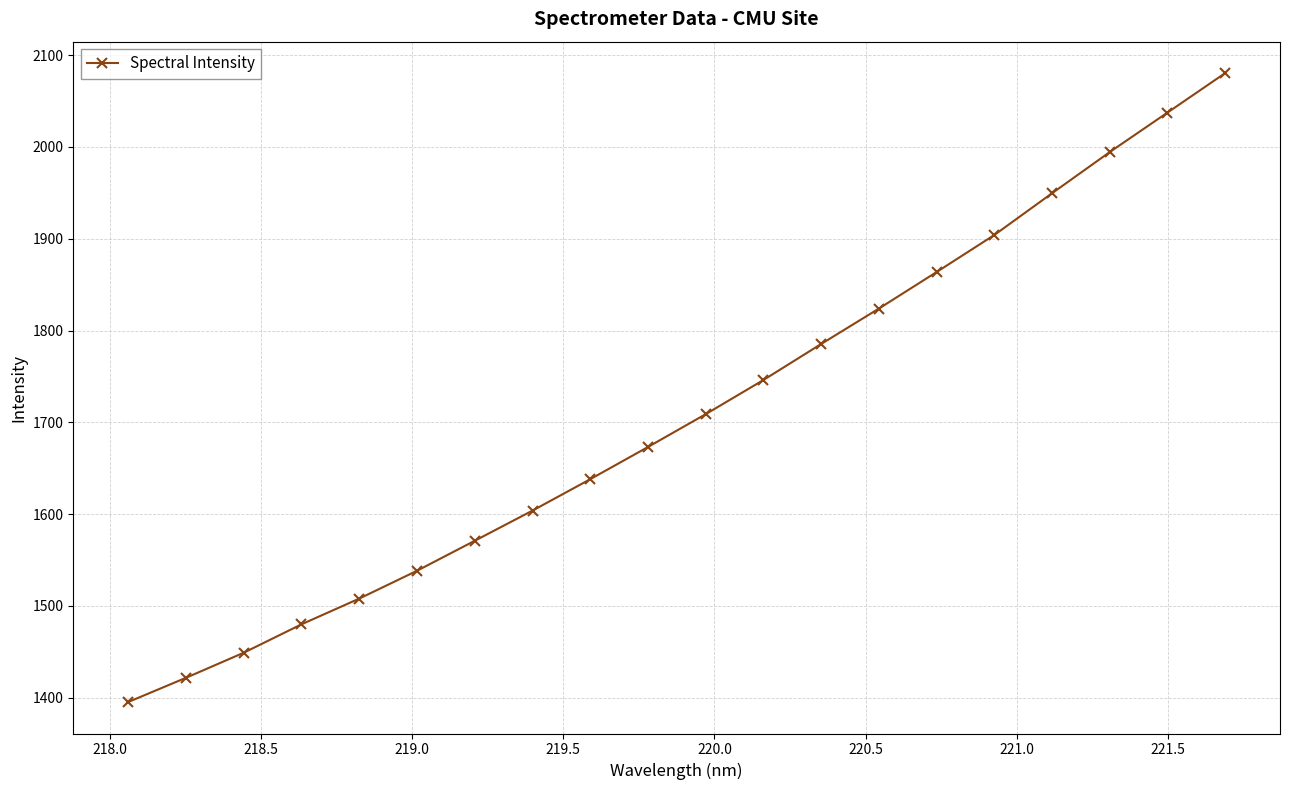

What is the value of the 17th point from the left?

1949.6